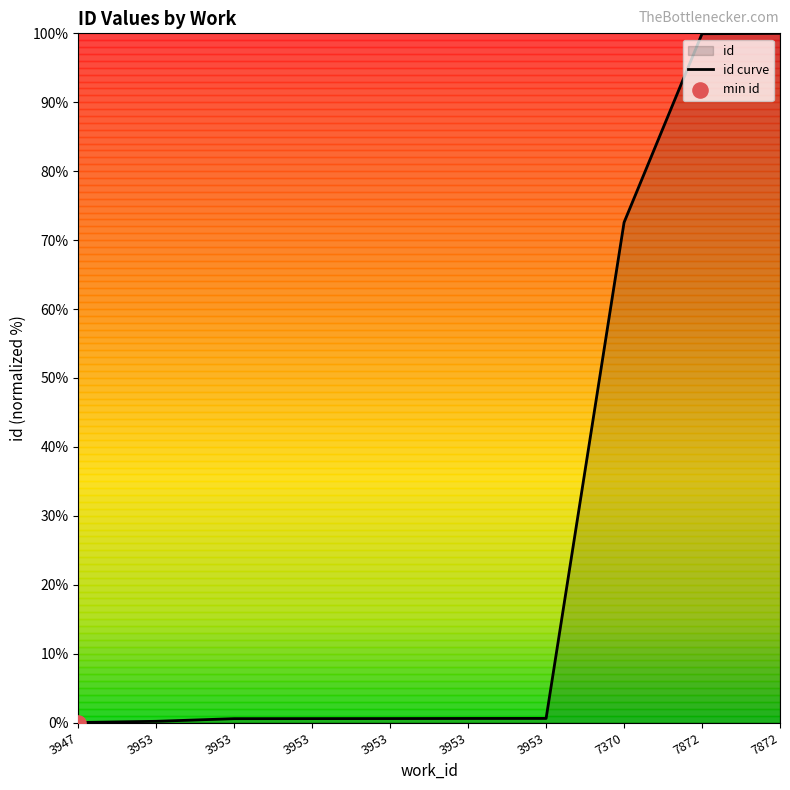

Which has a higher value, 7370 or 7872?

7872